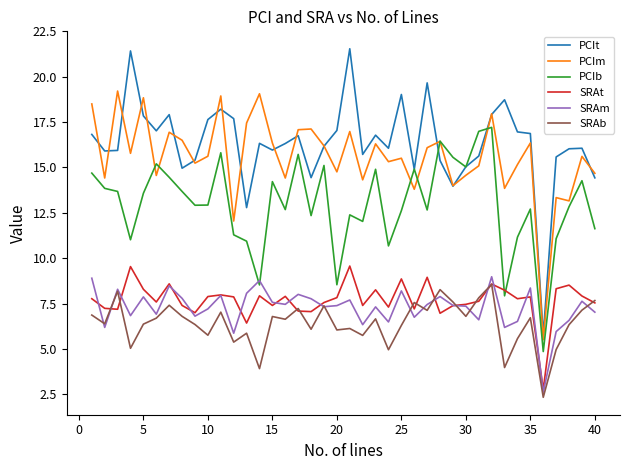

What are all the series names shown in the legend?

PCIt, PCIm, PCIb, SRAt, SRAm, SRAb